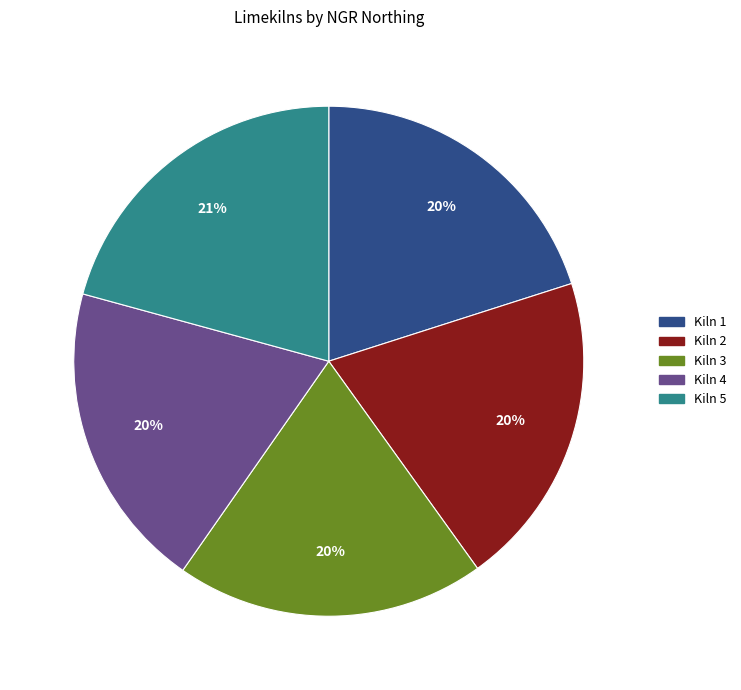

Do Kiln 3 and Kiln 5 together represent more than half of the pie?

No